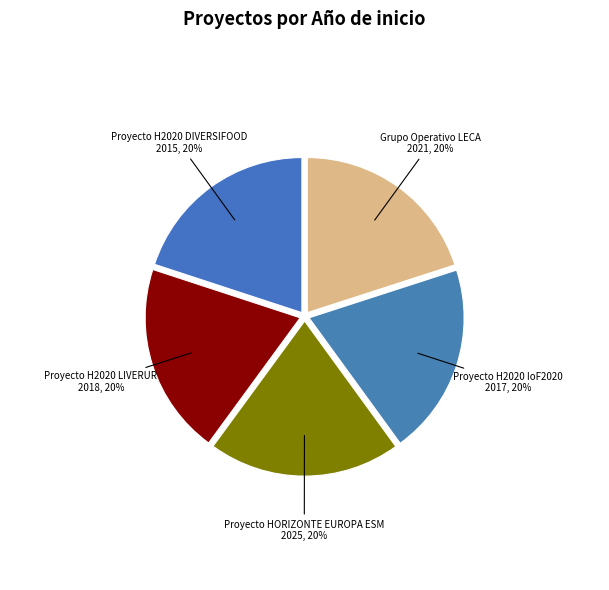

Is there any slice that represents more than half of the pie?

No